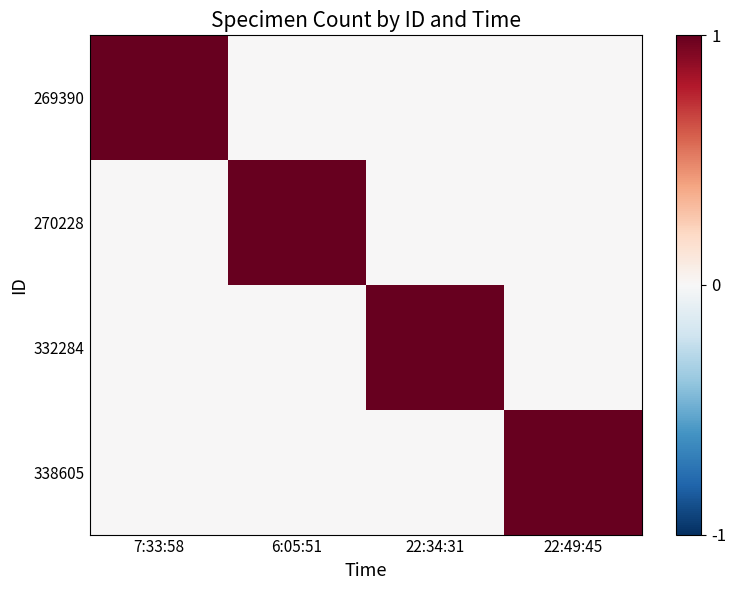

Reading left to right, list all the values displayed in this chart.

269390: 7:33:58=1	6:05:51=0	22:34:31=0	22:49:45=0
270228: 7:33:58=0	6:05:51=1	22:34:31=0	22:49:45=0
332284: 7:33:58=0	6:05:51=0	22:34:31=1	22:49:45=0
338605: 7:33:58=0	6:05:51=0	22:34:31=0	22:49:45=1